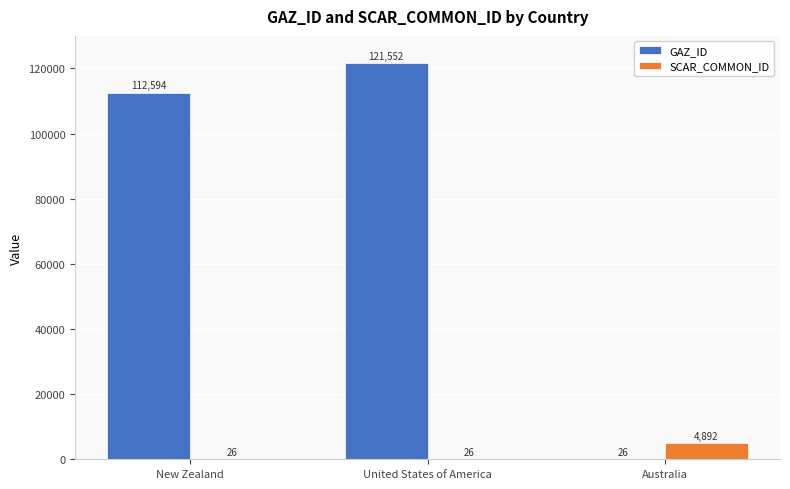

Which series changed the most between New Zealand and United States of America?

GAZ_ID